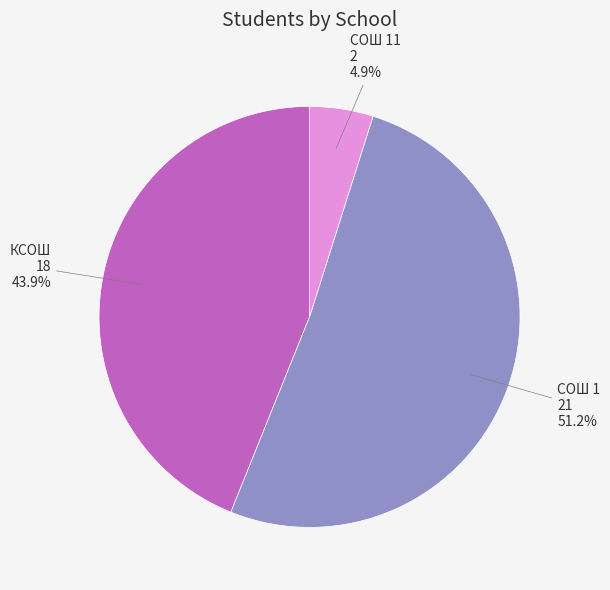

Is there a majority slice in this chart?

Yes